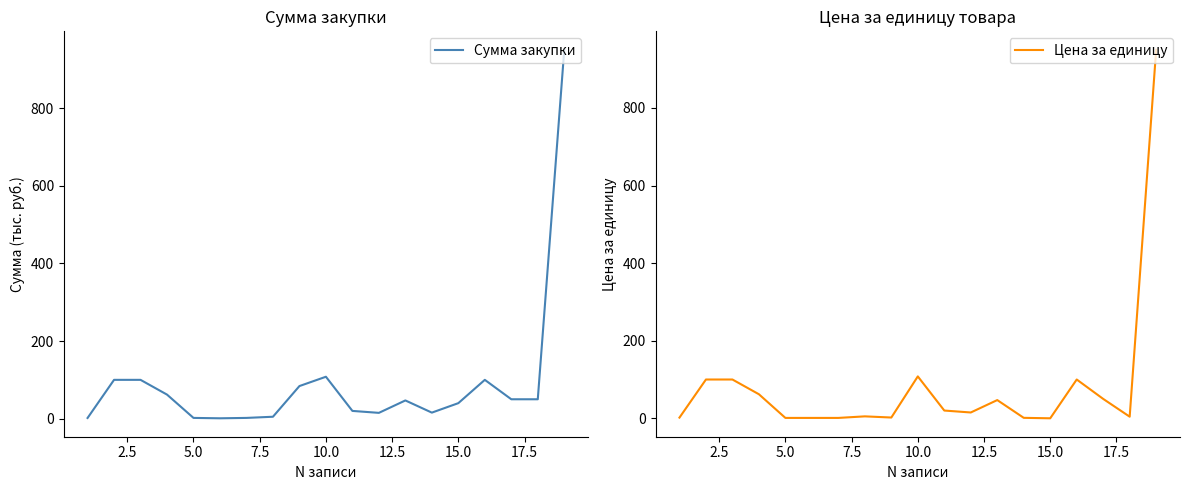

How many interior local valleys does the Сумма закупки series have?

3